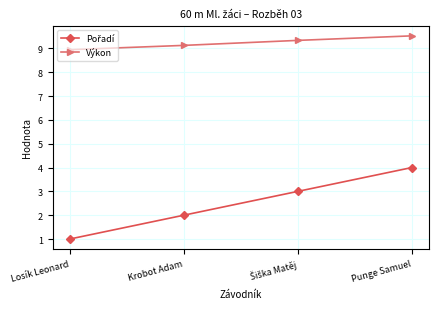

How many values in the Výkon series are below 9?

1